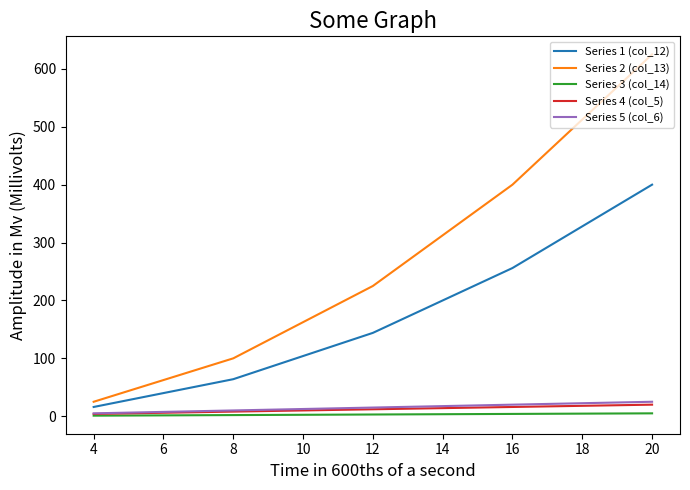

True or false: Series 3 (col_14) and Series 2 (col_13) cross at least once.

False